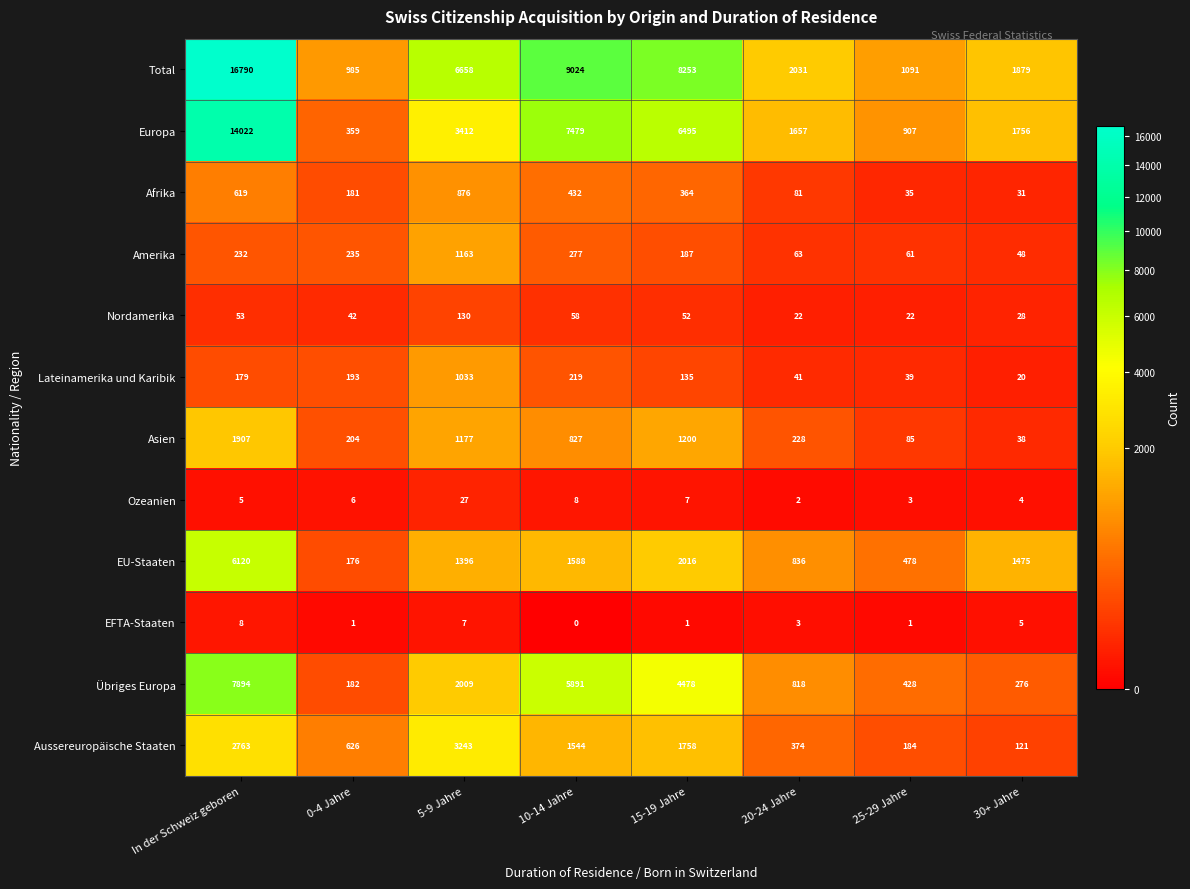

At which label is Lateinamerika und Karibik closest to 526?

10-14 Jahre